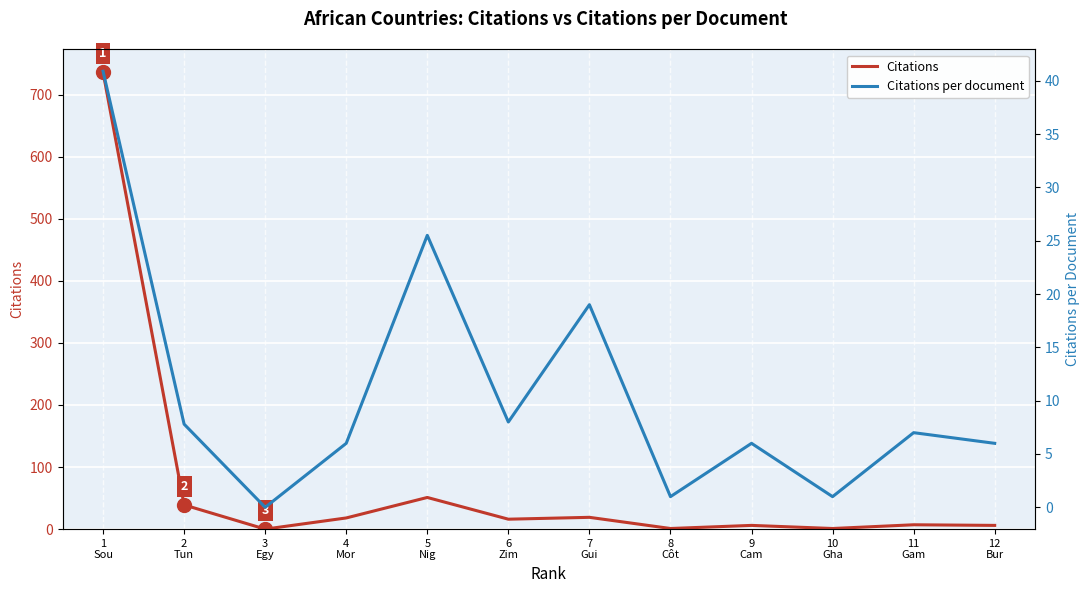

How many lines are shown in the chart?

2